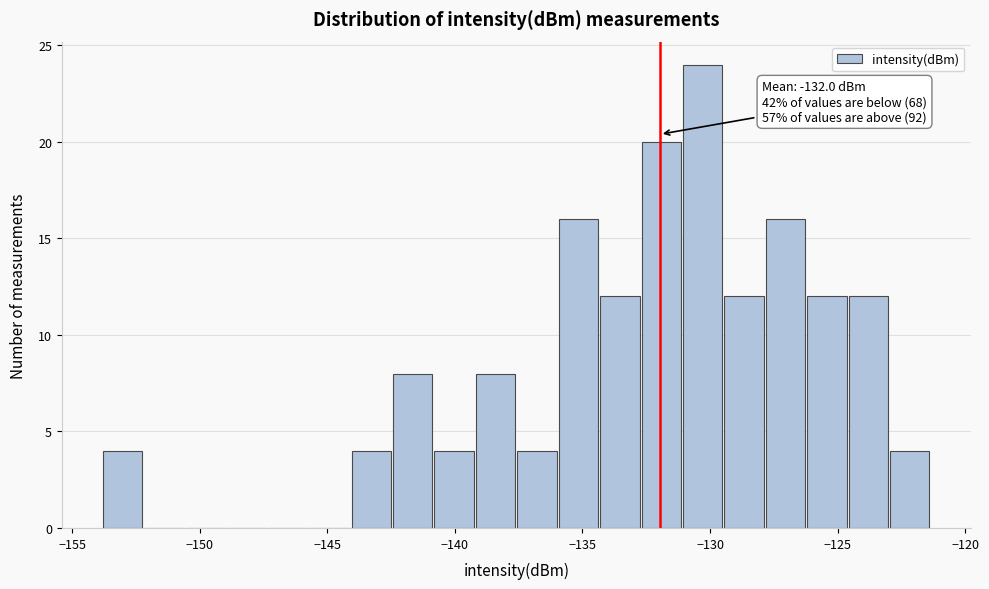

Read against the x-axis, roughly where is the centre of the tallest bar?

-130.5